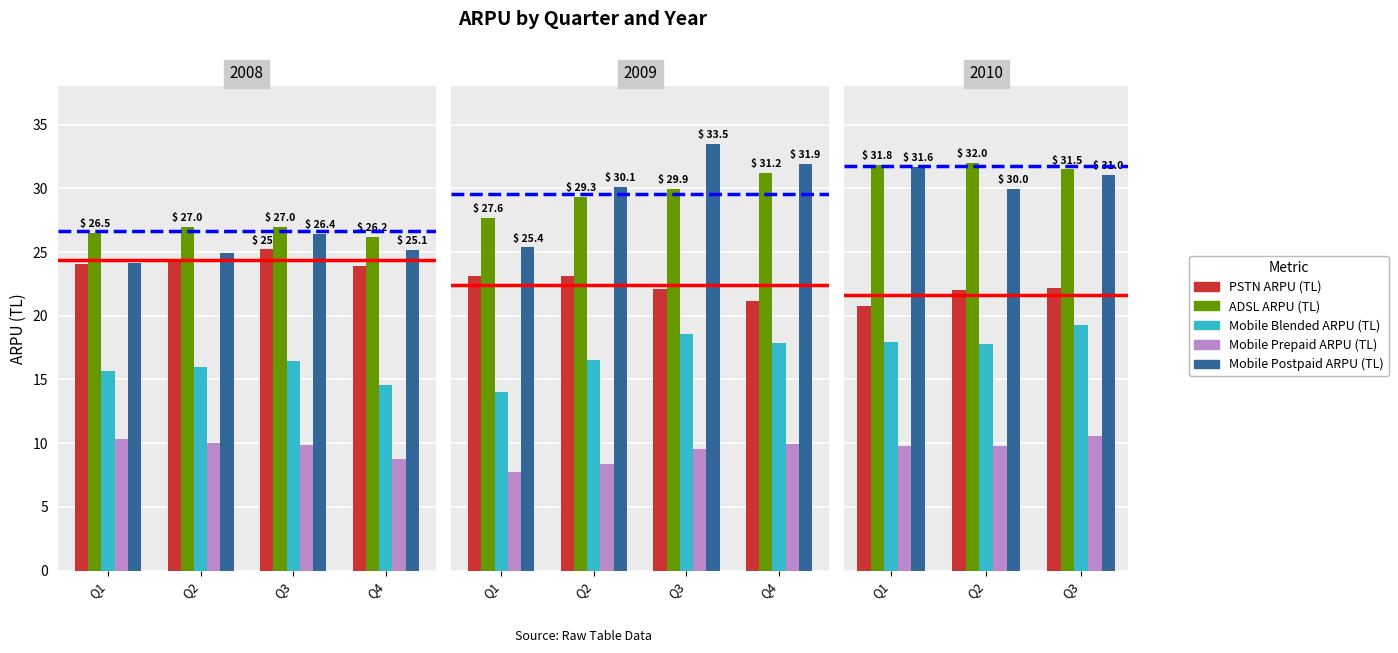

What is the spread (max minus min) of values at Q3?

20.9